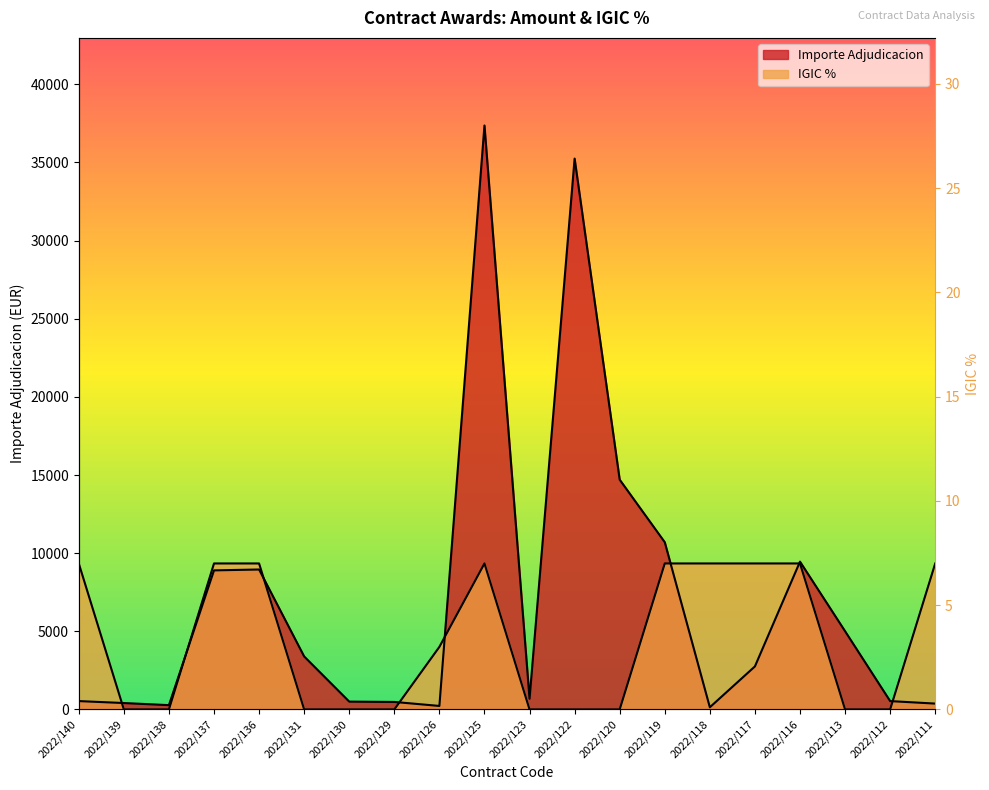

In IGIC %, how many points are higher than both neighbors (excluding endpoints)?

1